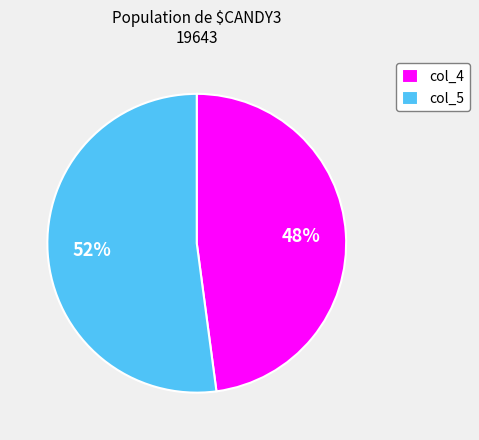

True or false: col_4 accounts for 48% of the total.

True